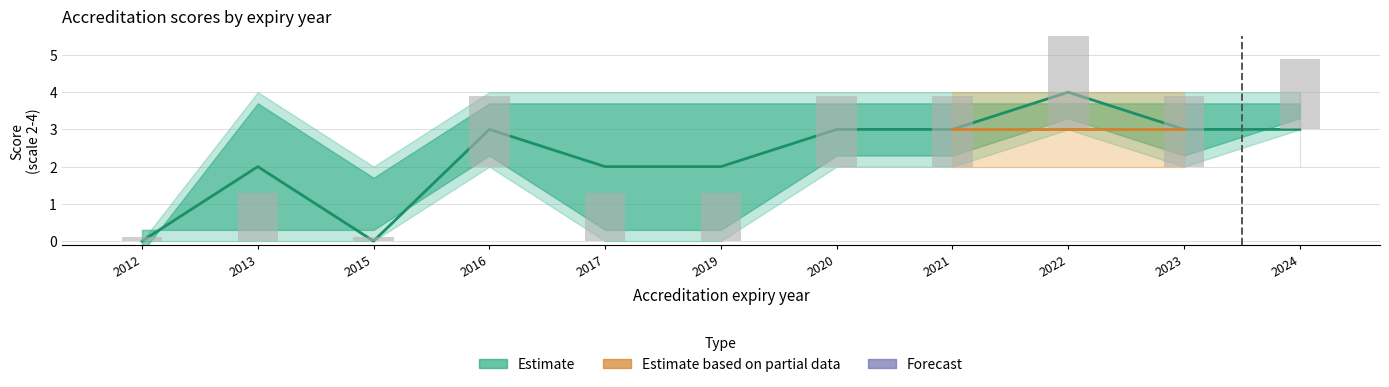

How many data points in Estimate (mean score) are above 3?

1